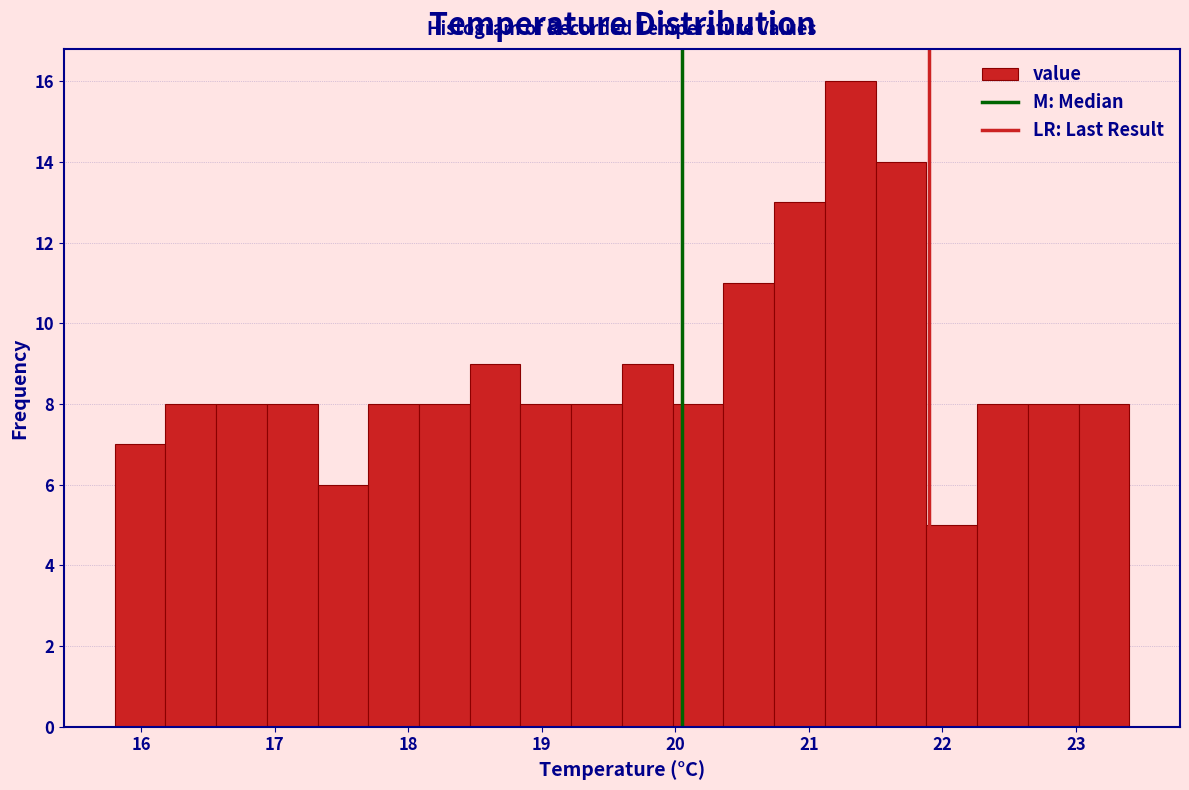

Read against the x-axis, roughly where is the centre of the tallest bar?

21.3